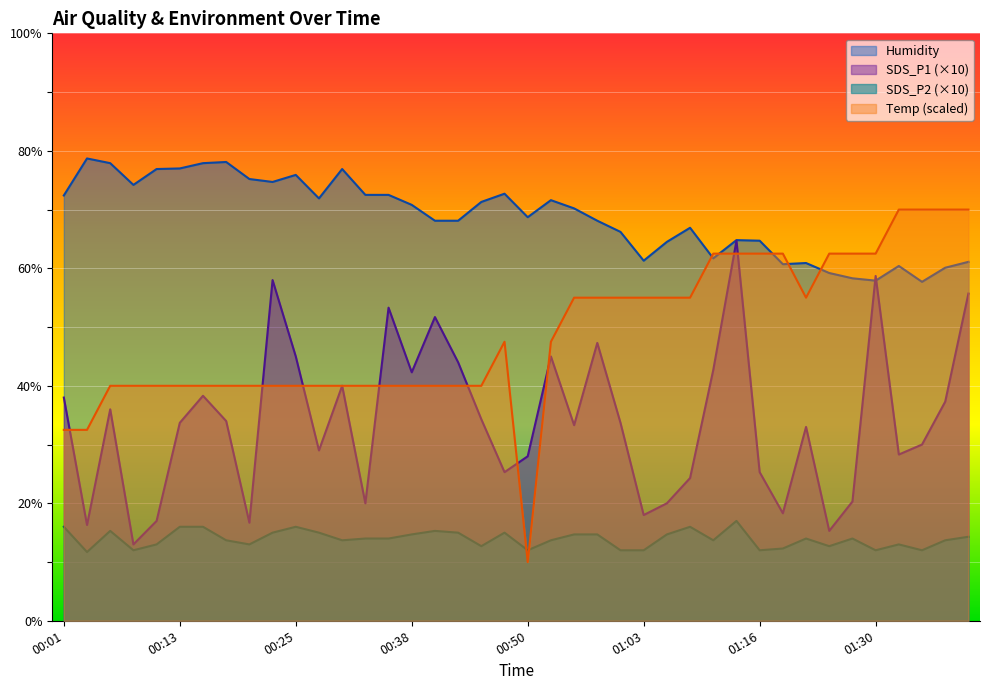

What is the sum of all SDS_P1 values?

1365.1